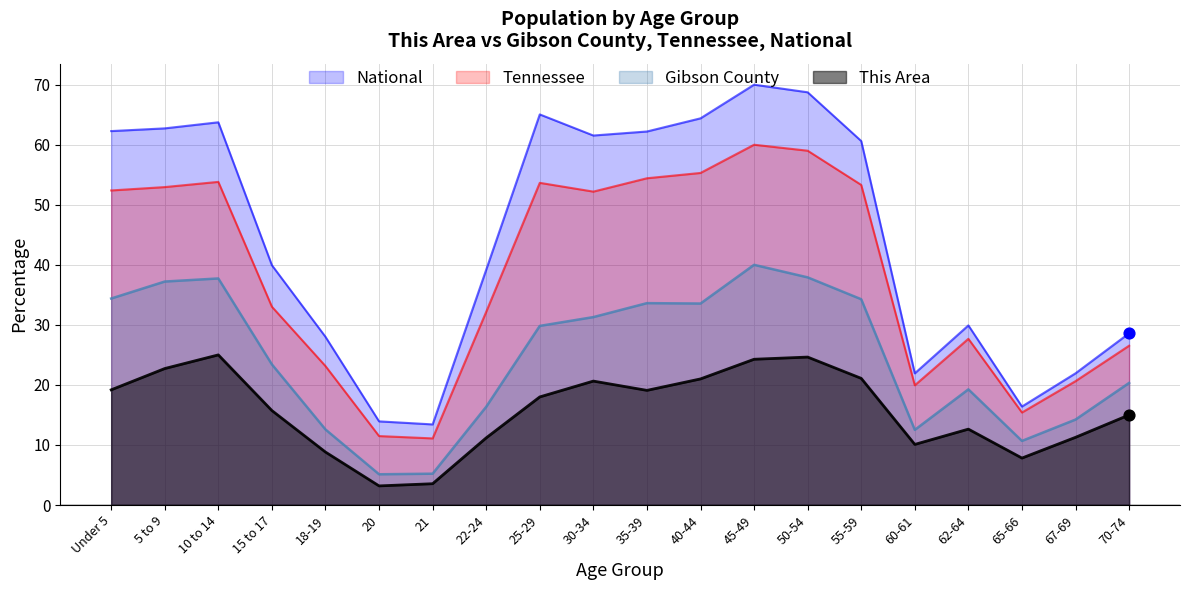

Which series reaches the maximum Y coordinate?

National